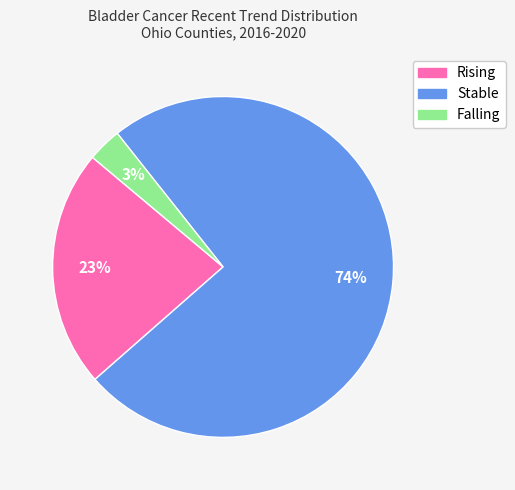

To the nearest percent, what is the average slice percentage?

33%